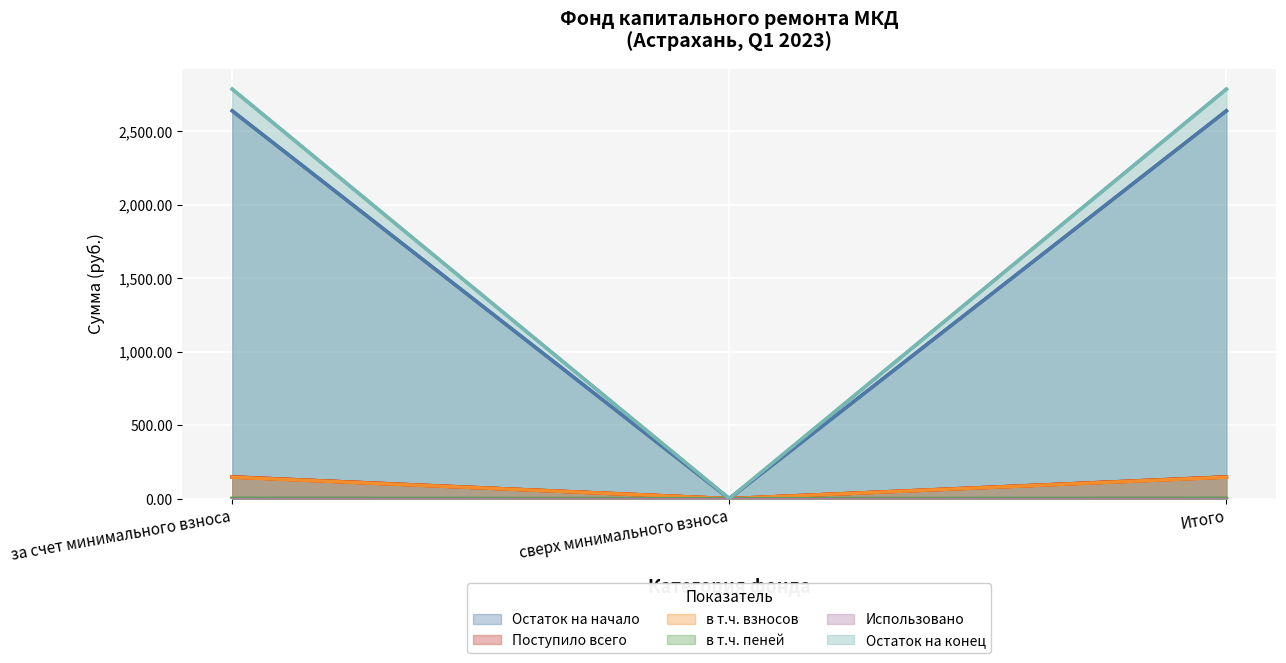

Is it true that postupilo_vsego equals 1655.7 at за счет минимального взноса?

False